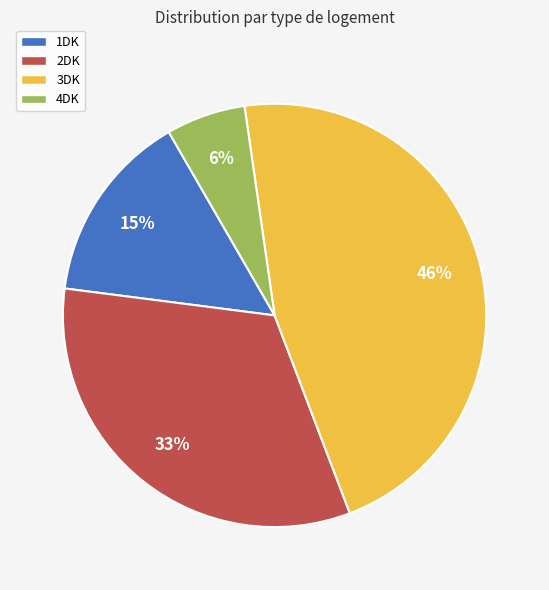

Is there any slice that represents more than half of the pie?

No